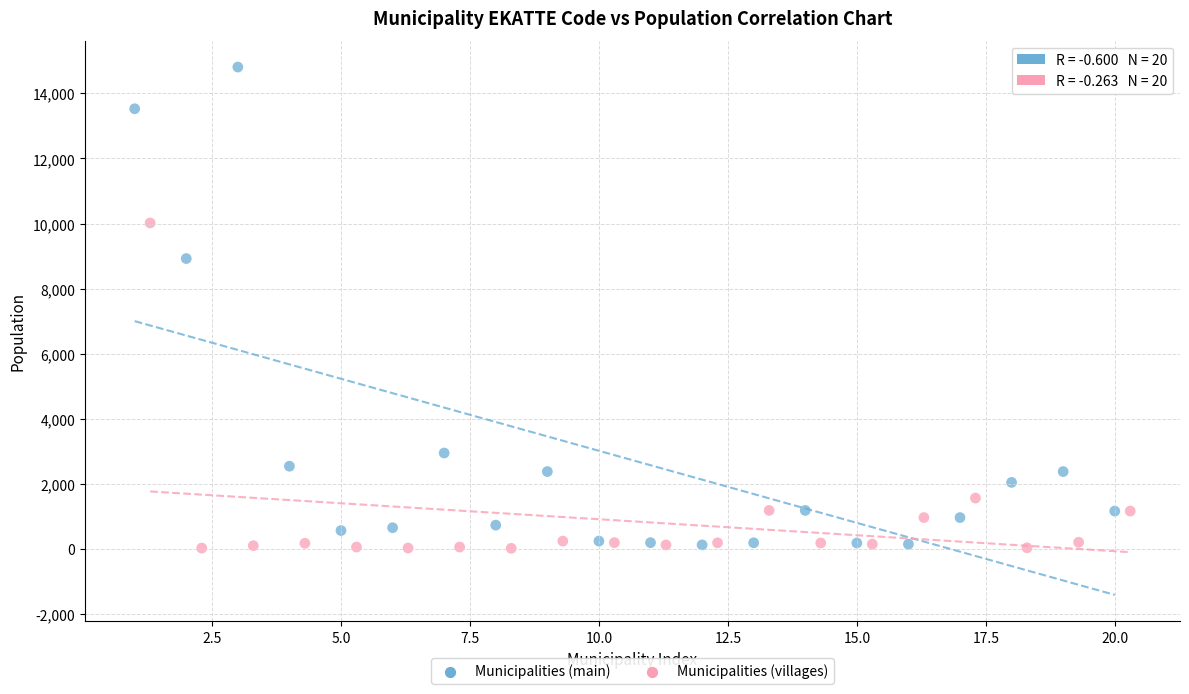

Which series has the largest Y range (max minus min)?

Municipalities (main)